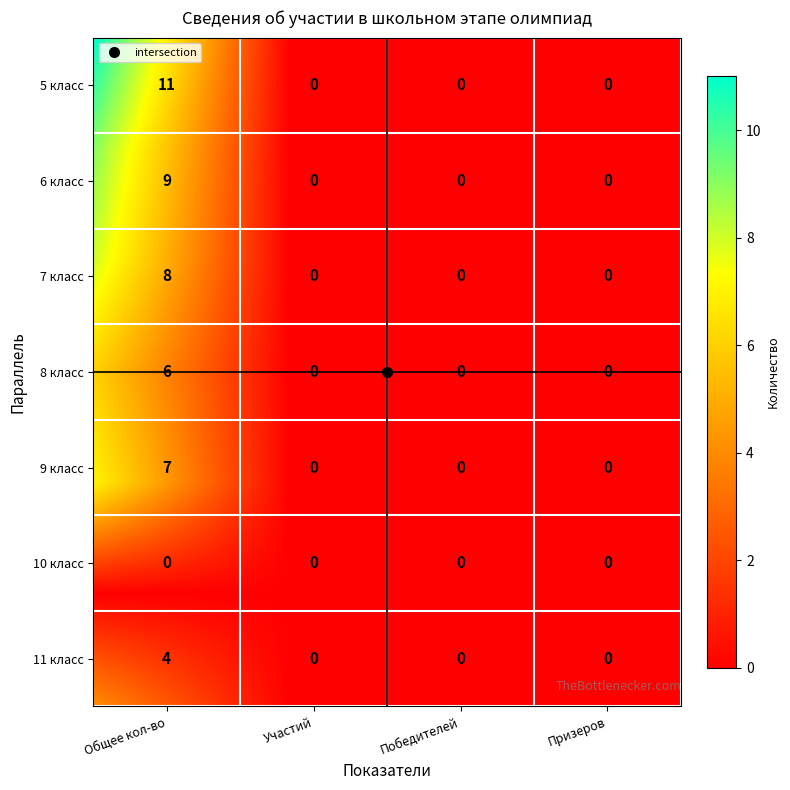

Reading left to right, what are all the values shown in this chart?

5 класс: 11	0	0	0
6 класс: 9	0	0	0
7 класс: 8	0	0	0
8 класс: 6	0	0	0
9 класс: 7	0	0	0
10 класс: 0	0	0	0
11 класс: 4	0	0	0